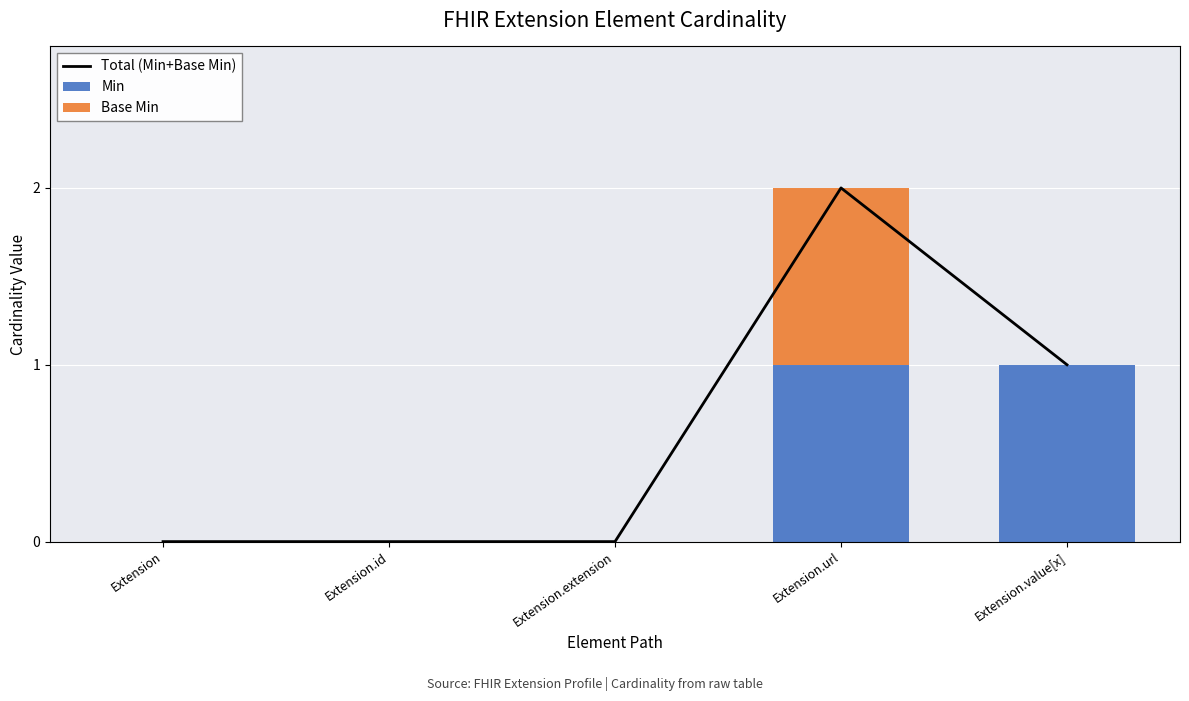

Rank the series at Extension.extension from lowest to highest value.

Total (Min+Base Min), Min, Base Min